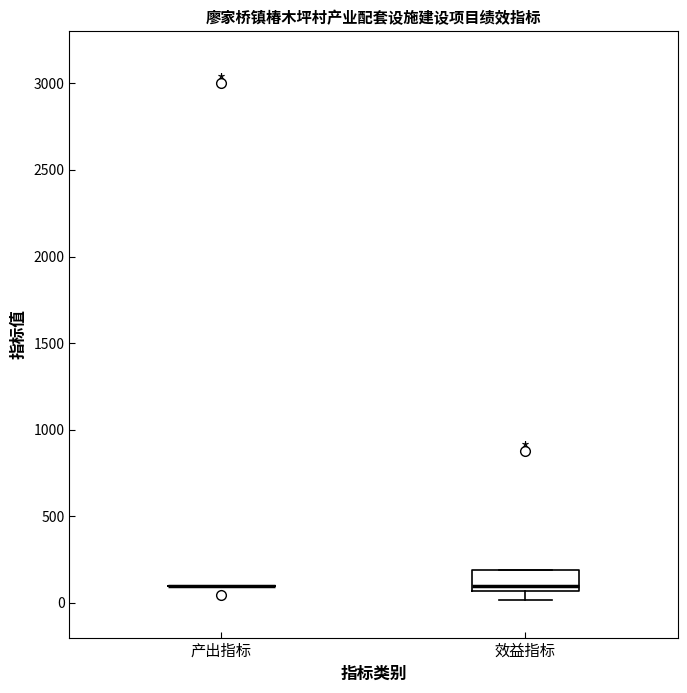

Reading left to right, transcribe this box plot: for each box, give where its median line is, the range the box spans, and where its two whiskers end, as read against the y-axis. The values are not printed on the chart, so give them approximately, as read against the axis.

产出指标: box collapsed to a line at 100, whiskers 100 to 100
效益指标: median 100, box 50 to 200, whiskers 0 to 200